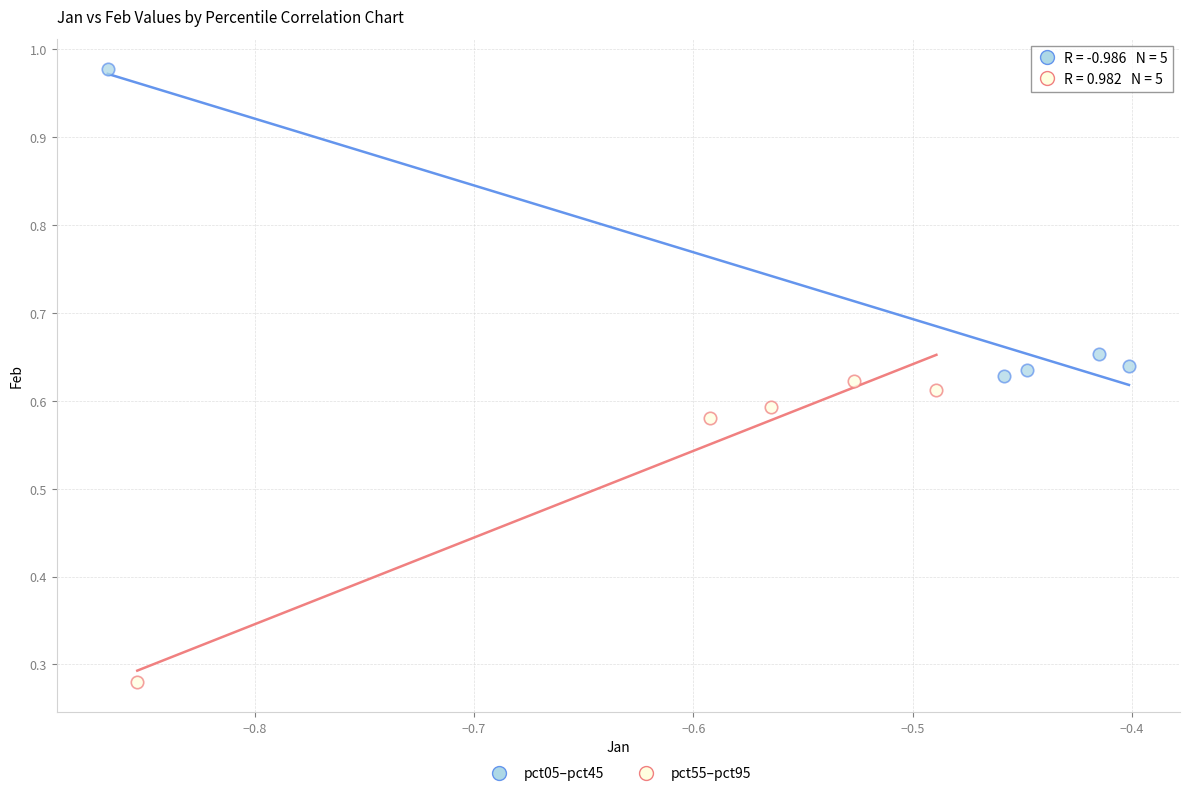

Which series reaches the minimum Y coordinate?

pct55–pct95